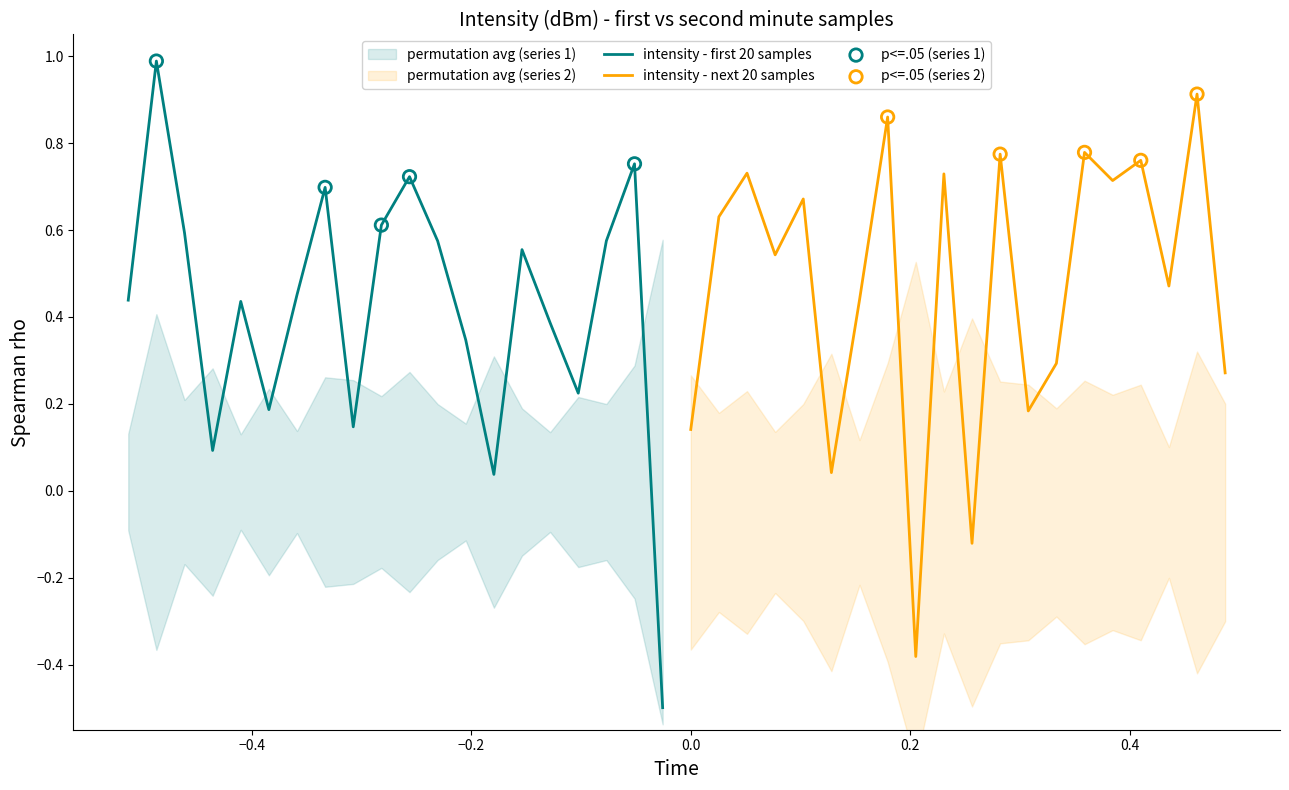

What is the lowest value of the intensity - first 20 samples series?

-0.5